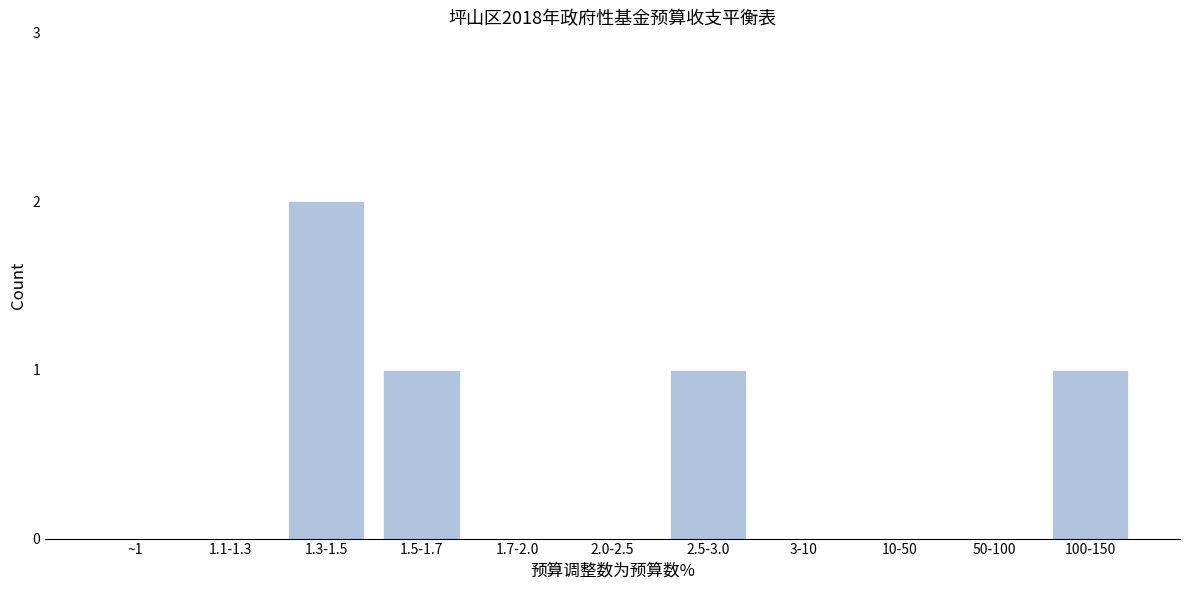

Reading left to right, list all the values displayed in this chart.

~1=0	1.1-1.3=0	1.3-1.5=2	1.5-1.7=1	1.7-2.0=0	2.0-2.5=0	2.5-3.0=1	3-10=0	10-50=0	50-100=0	100-150=1